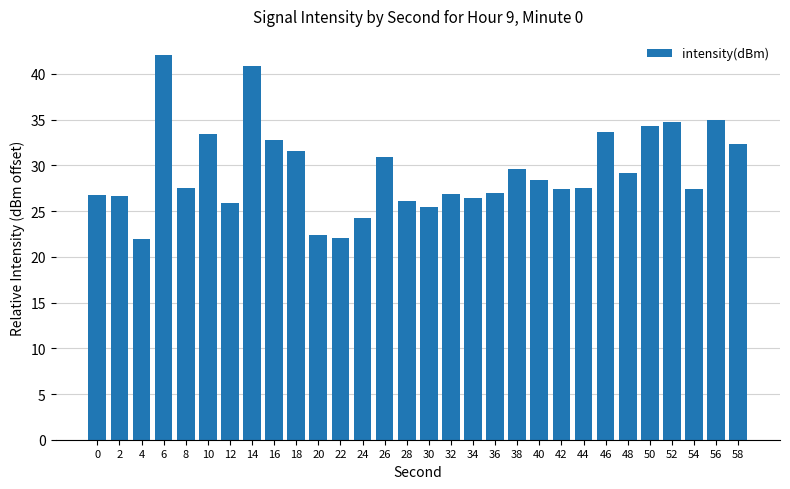

Does the chart contain any negative values?

No